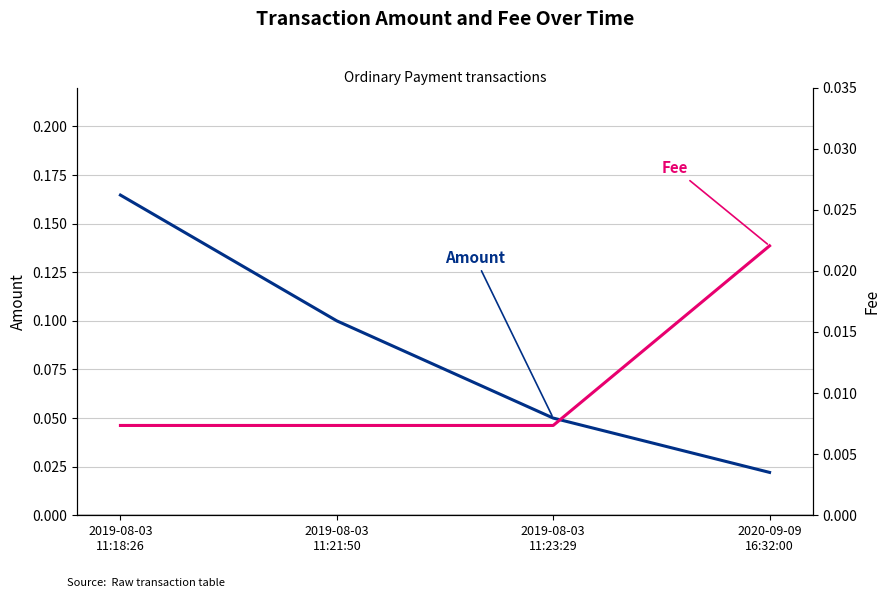

Reading right to left, transcribe all the data shown in this chart.

Amount: 0.0	0.1	0.1	0.2
Fee: 0.0	0.0	0.0	0.0